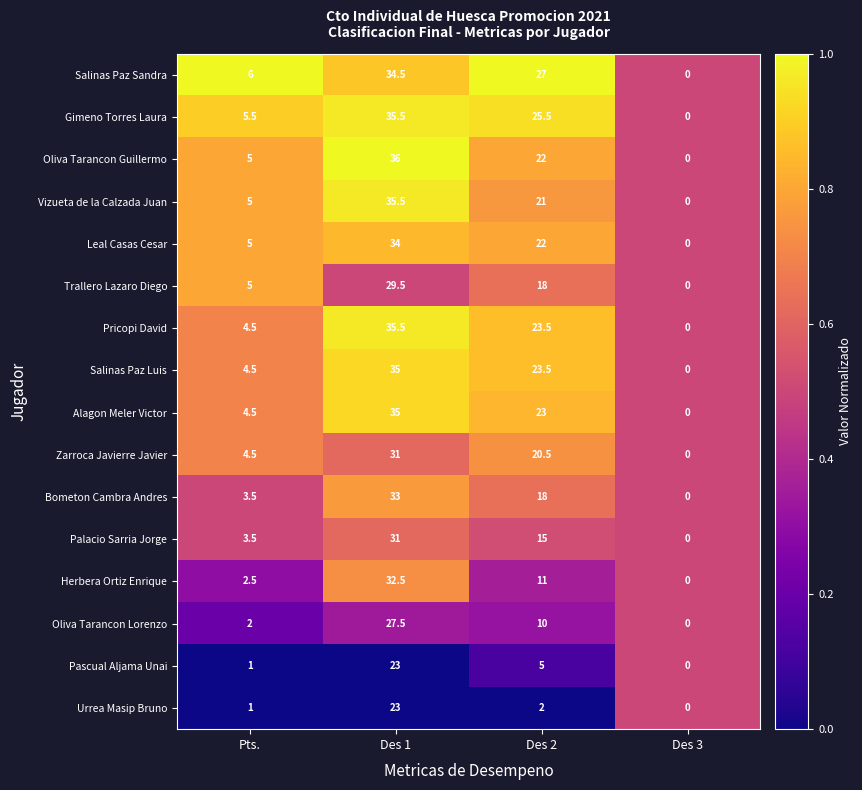

Where is Oliva Tarancon Lorenzo nearest to the value 13?

Des 2